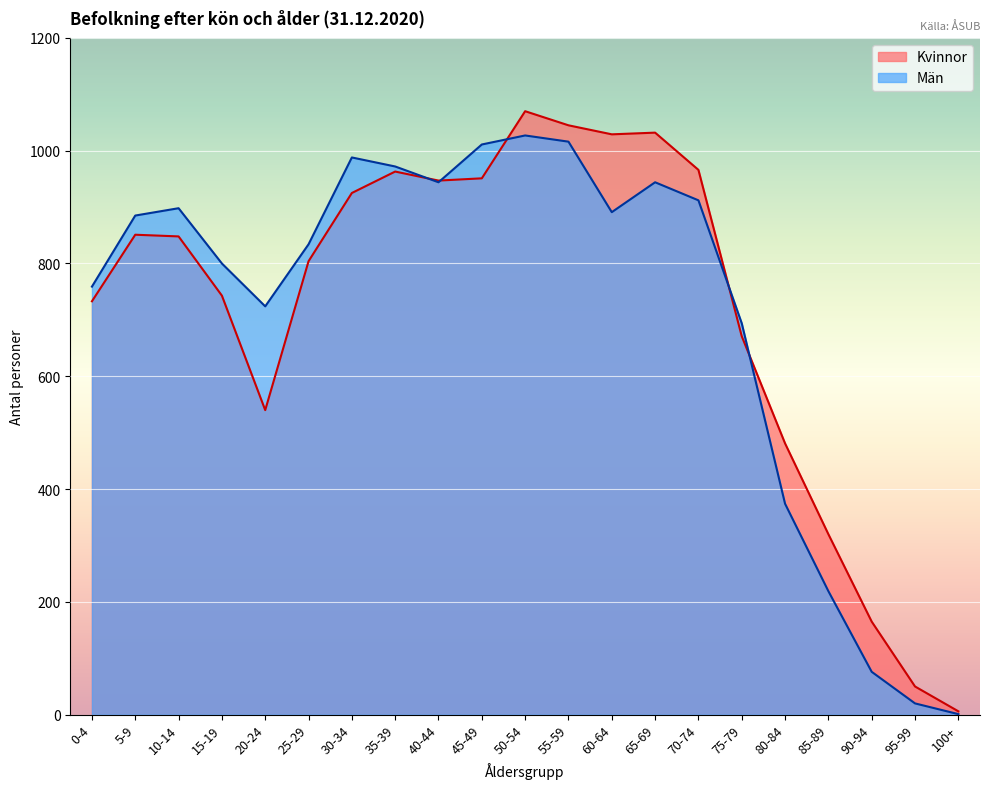

At which category does the chart reach its minimum across all series?

100+